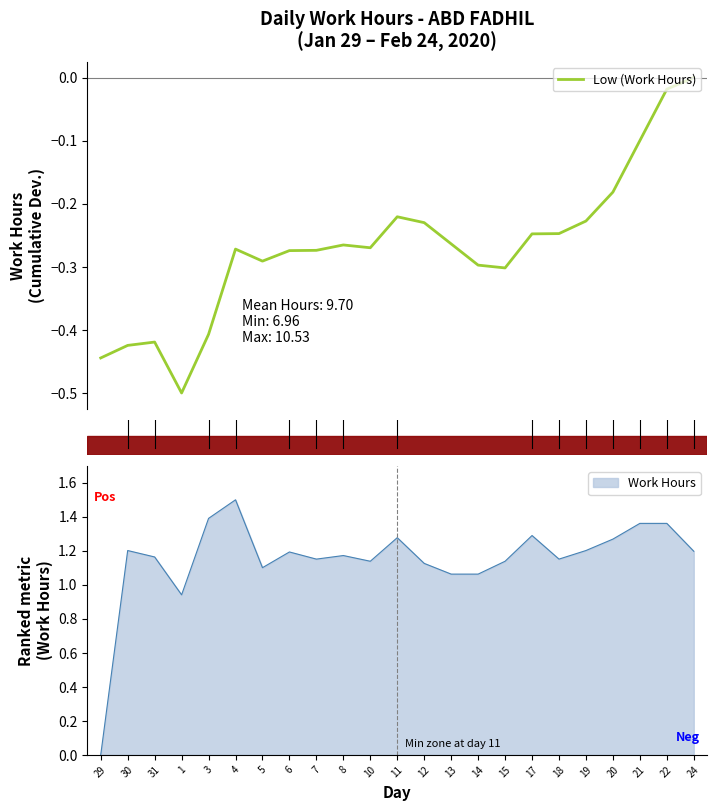

Rank the categories by value from lowest to highest.

1, 29, 30, 31, 3, 15, 14, 5, 6, 7, 4, 10, 8, 13, 17, 18, 12, 19, 11, 20, 21, 22, 24